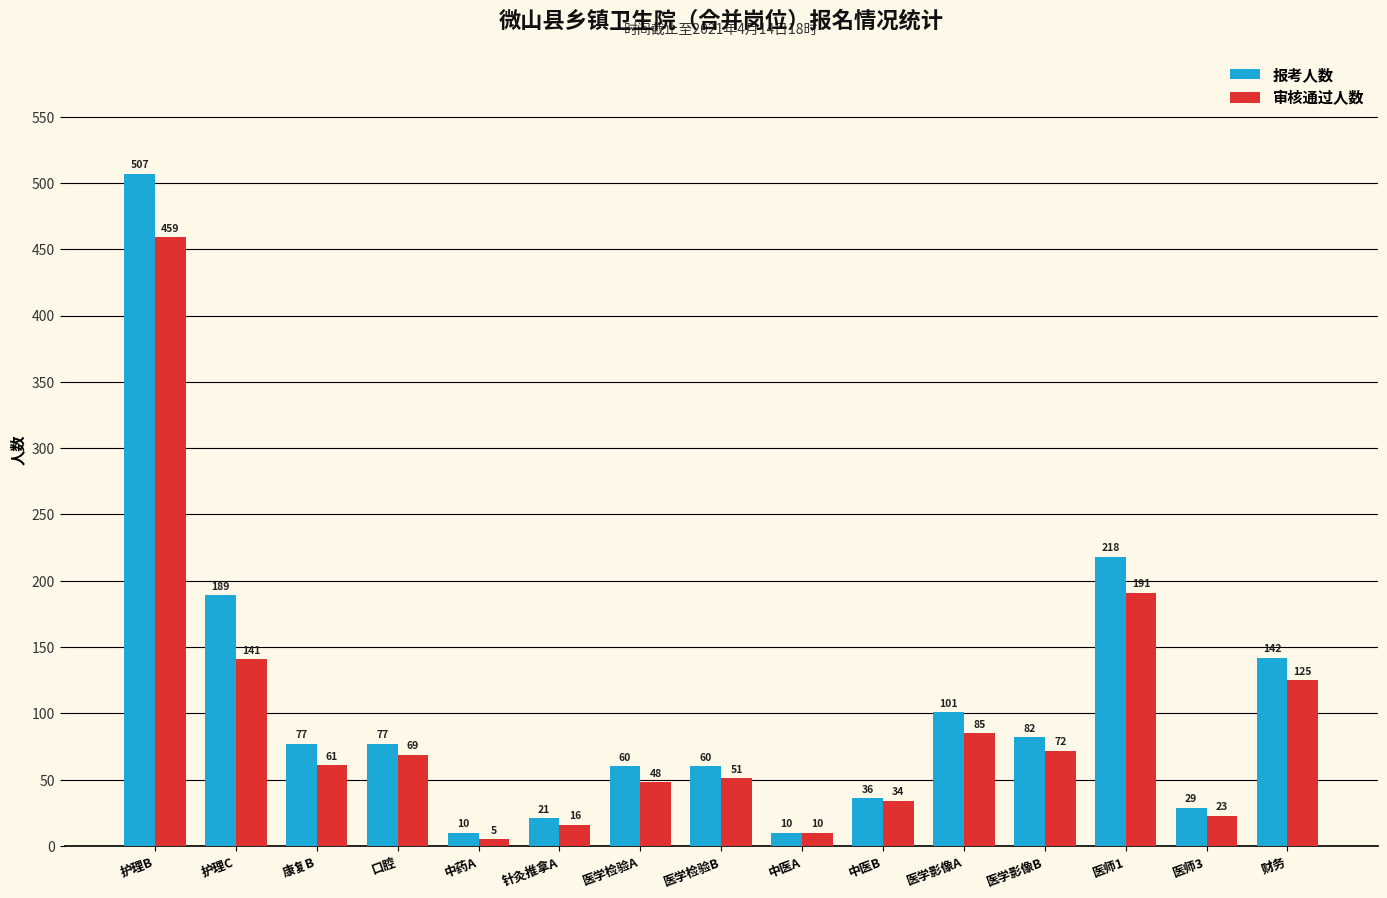

At which category does the chart reach its peak across all series?

护理B